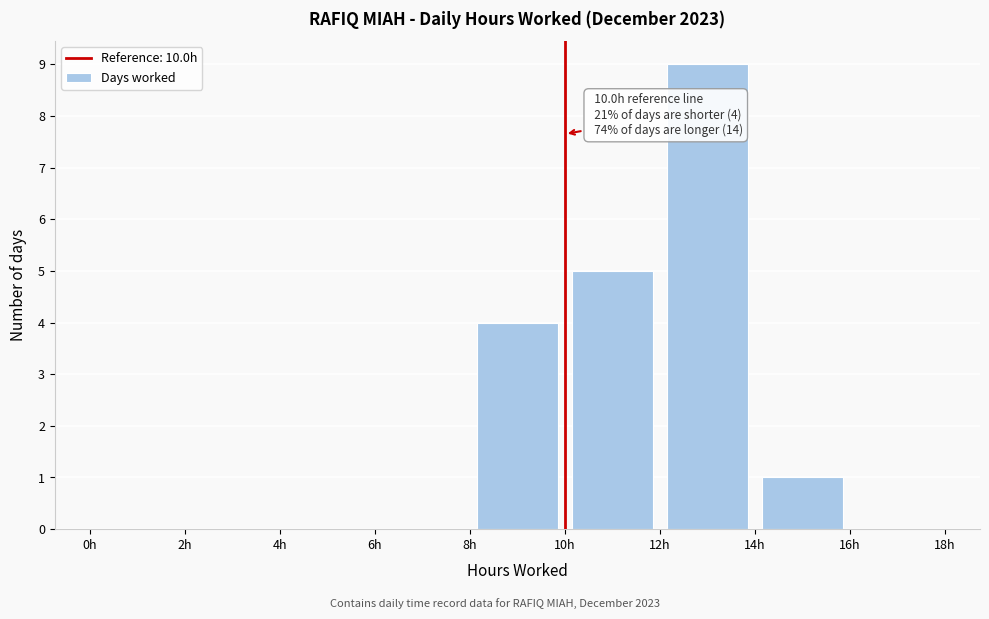

Over which range of the x-axis is the bar tallest?

12 to 14